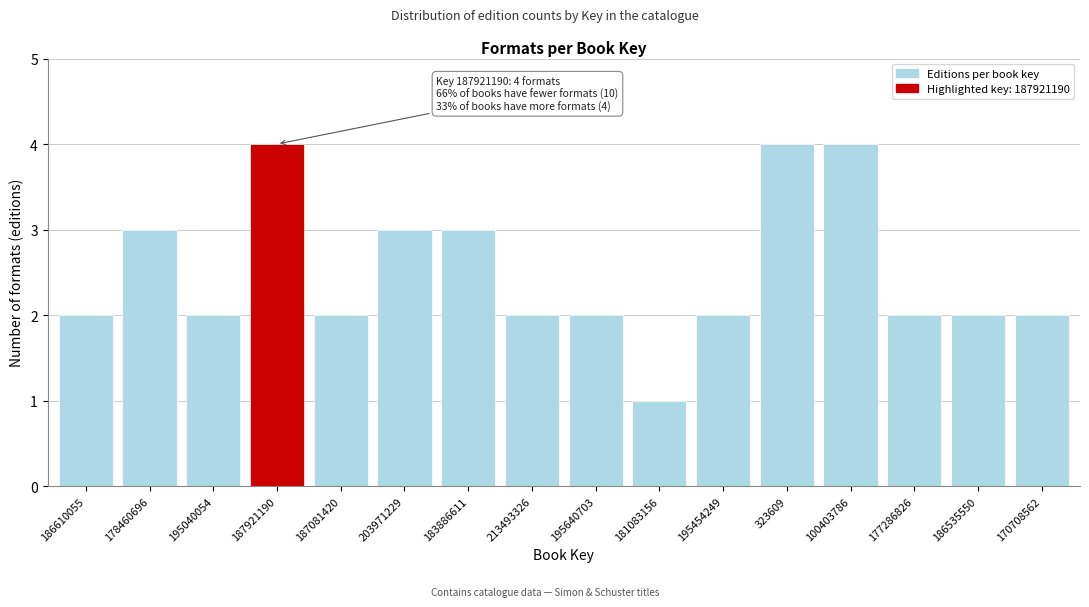

Reading right to left, extract all data points from this chart.

2	2	2	4	4	2	1	2	2	3	3	2	4	2	3	2